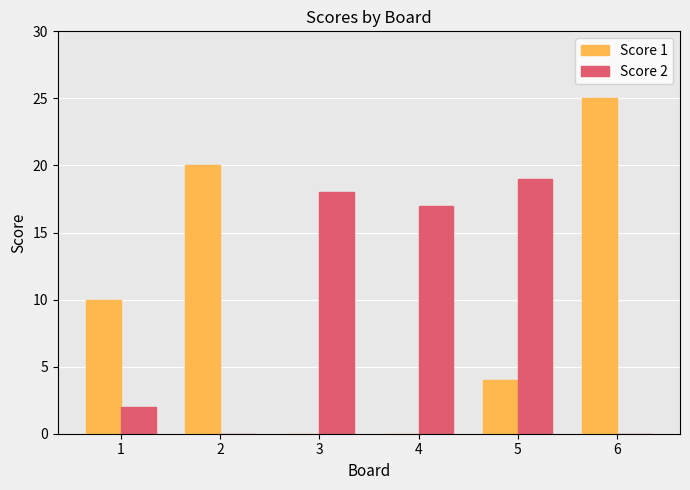

What is the greatest value displayed?

25